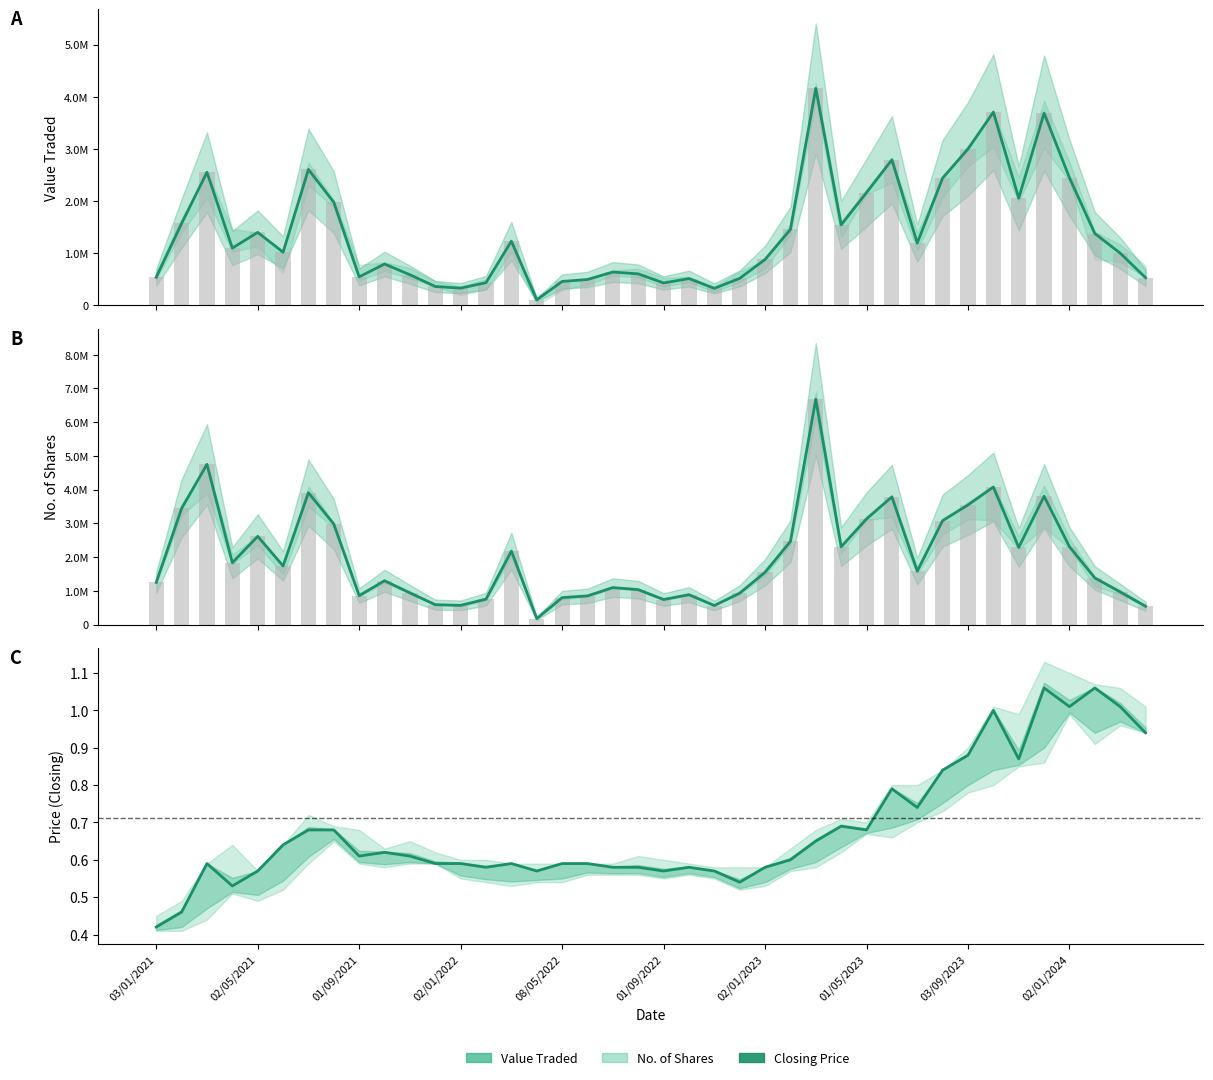

What is the minimum value shown in the chart?

0.4